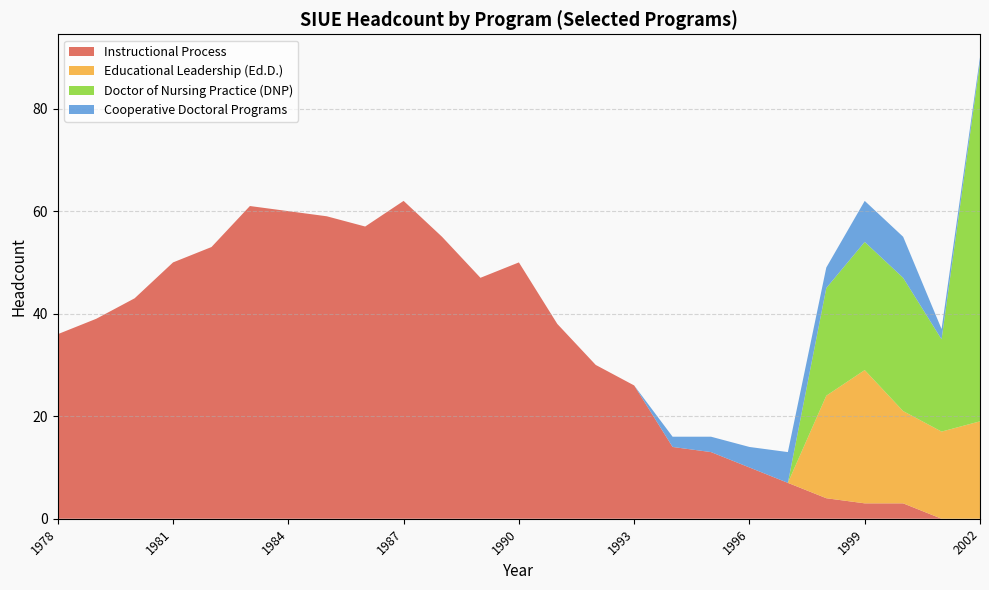

Reading right to left, what are all the values shown in this chart?

Instructional Process: 2002=0	2001=0	2000=3	1999=3	1998=4	1997=7	1996=10	1995=13	1994=14	1993=26	1992=30	1991=38	1990=50	1989=47	1988=55	1987=62	1986=57	1985=59	1984=60	1983=61	1982=53	1981=50	1980=43	1979=39	1978=36
Educational Leadership (Ed.D.): 2002=19	2001=17	2000=18	1999=26	1998=20	1997=0	1996=0	1995=0	1994=0	1993=0	1992=0	1991=0	1990=0	1989=0	1988=0	1987=0	1986=0	1985=0	1984=0	1983=0	1982=0	1981=0	1980=0	1979=0	1978=0
Doctor of Nursing Practice (DNP): 2002=70	2001=18	2000=26	1999=25	1998=21	1997=0	1996=0	1995=0	1994=0	1993=0	1992=0	1991=0	1990=0	1989=0	1988=0	1987=0	1986=0	1985=0	1984=0	1983=0	1982=0	1981=0	1980=0	1979=0	1978=0
Cooperative Doctoral Programs: 2002=1	2001=2	2000=8	1999=8	1998=4	1997=6	1996=4	1995=3	1994=2	1993=0	1992=0	1991=0	1990=0	1989=0	1988=0	1987=0	1986=0	1985=0	1984=0	1983=0	1982=0	1981=0	1980=0	1979=0	1978=0